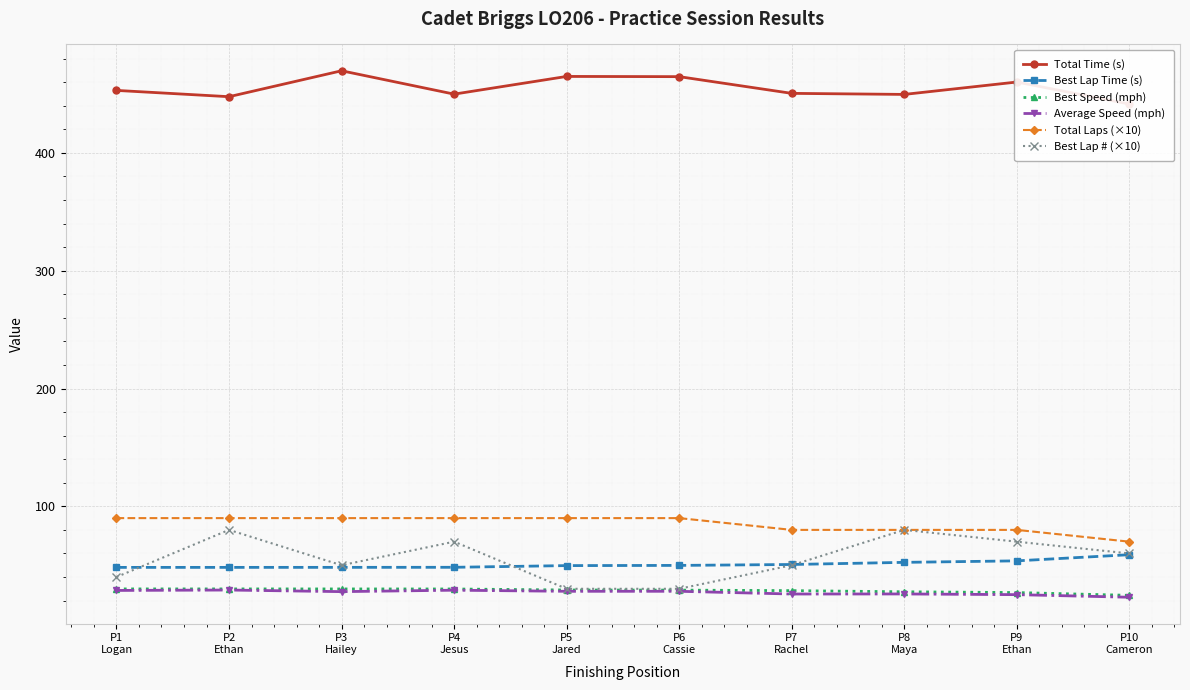

Which series has the widest spread of values?

Best Lap # (×10)